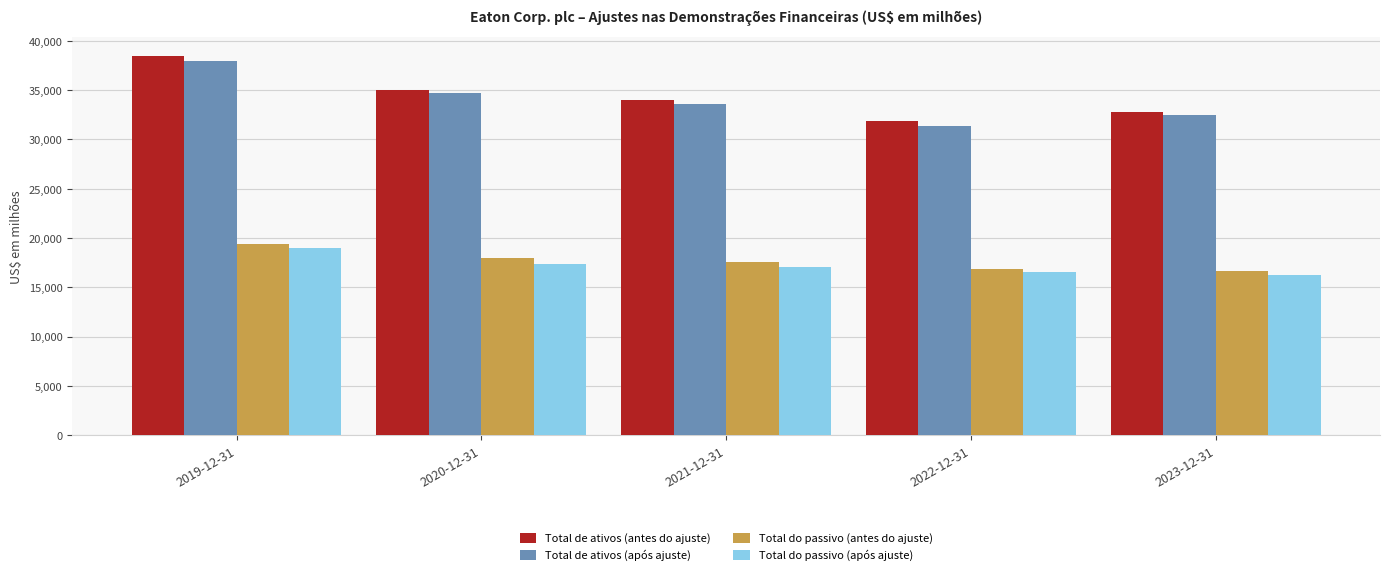

What position from the left is 2023-12-31?

5